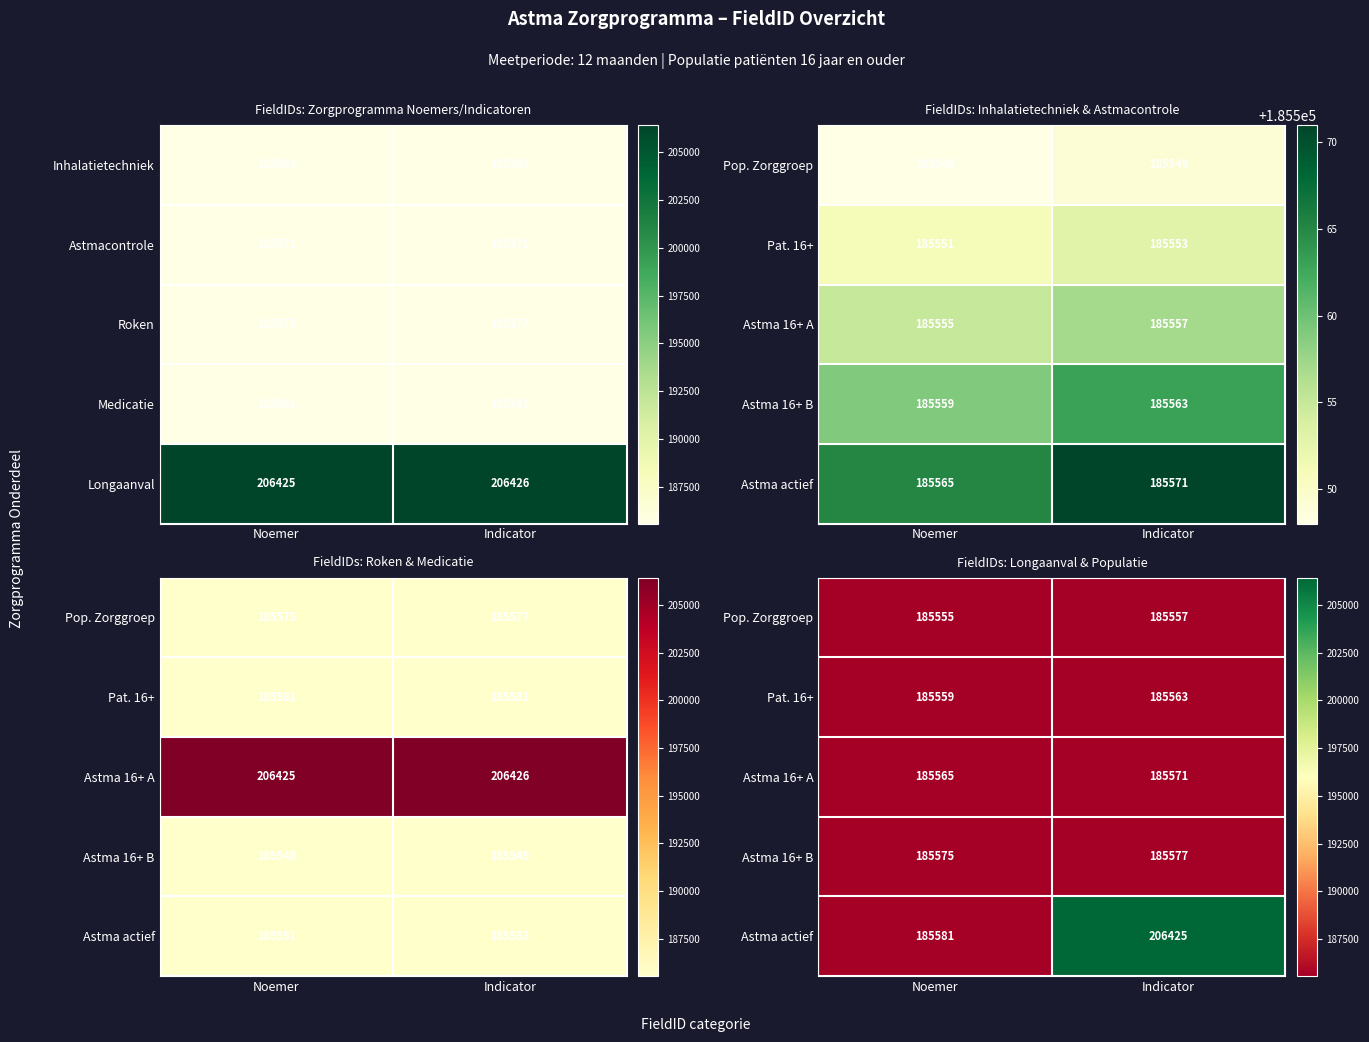

What is the sum of all Roken values?

371152